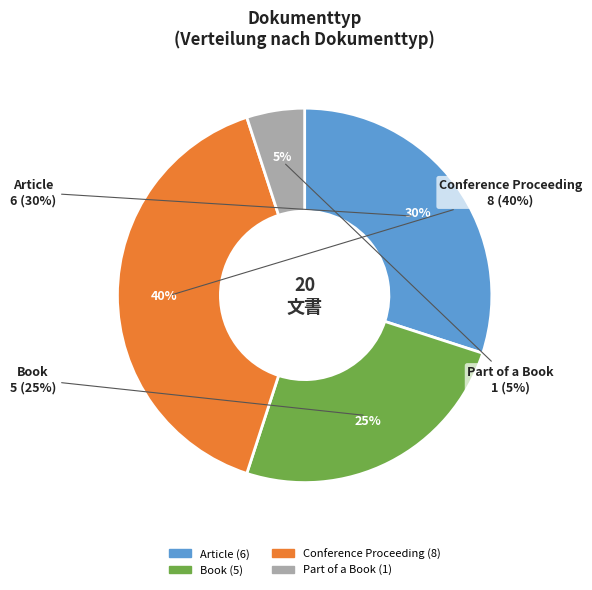

Between Conference Proceeding and Part of a Book, which is larger?

Conference Proceeding